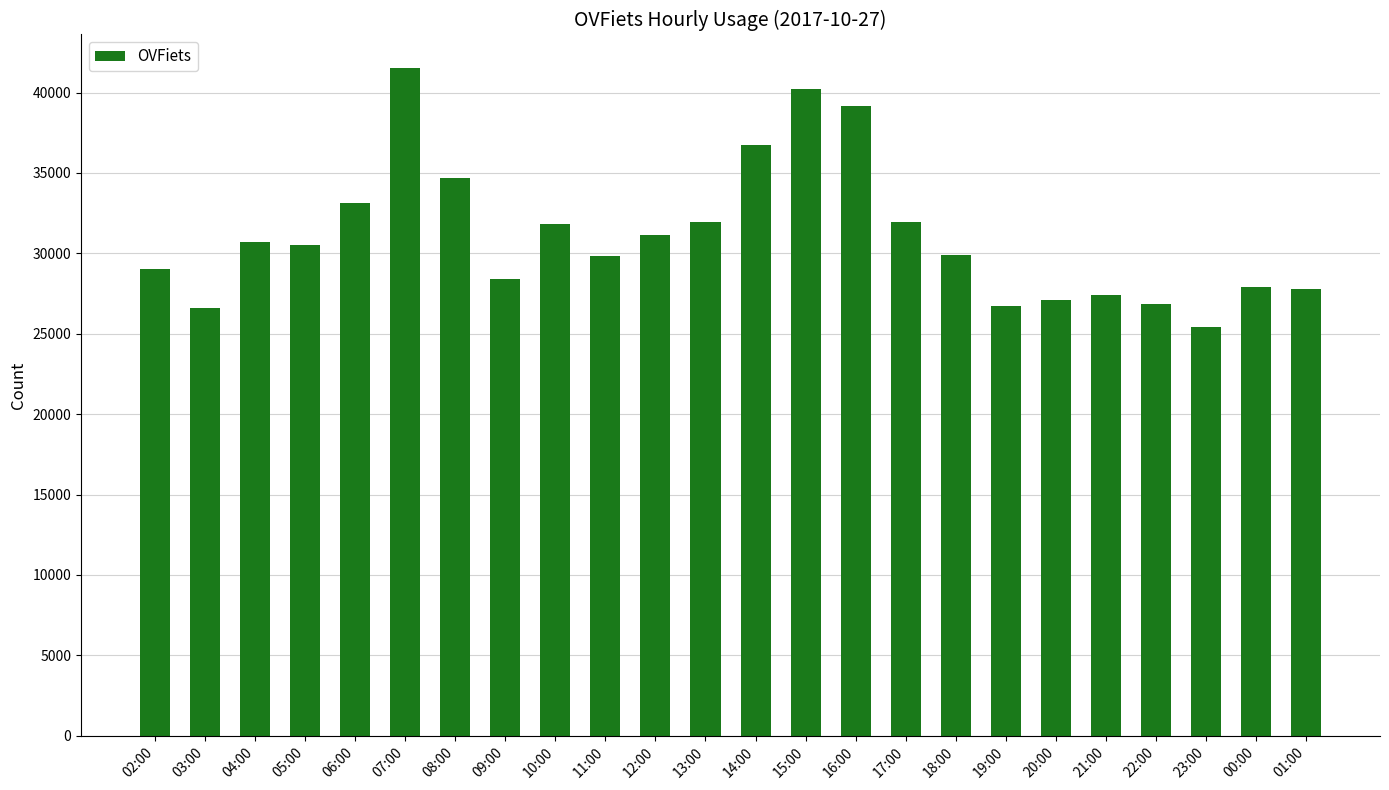

What is the change in value from 02:00 to 16:00?

+10161